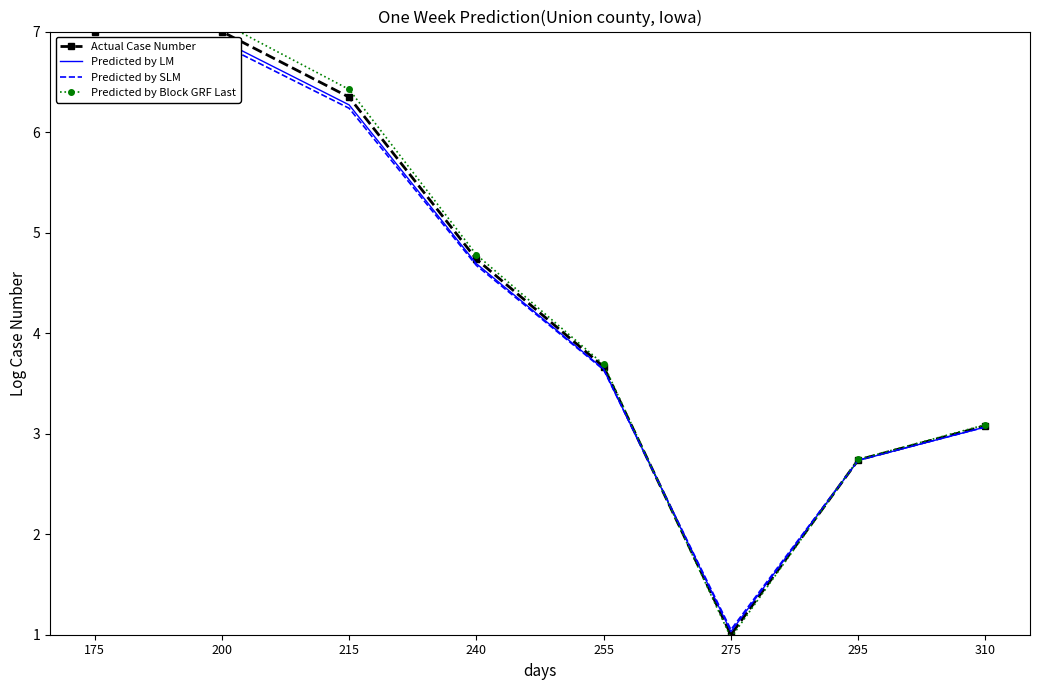

At which label does Predicted by Block GRF Last first exceed 4?

175